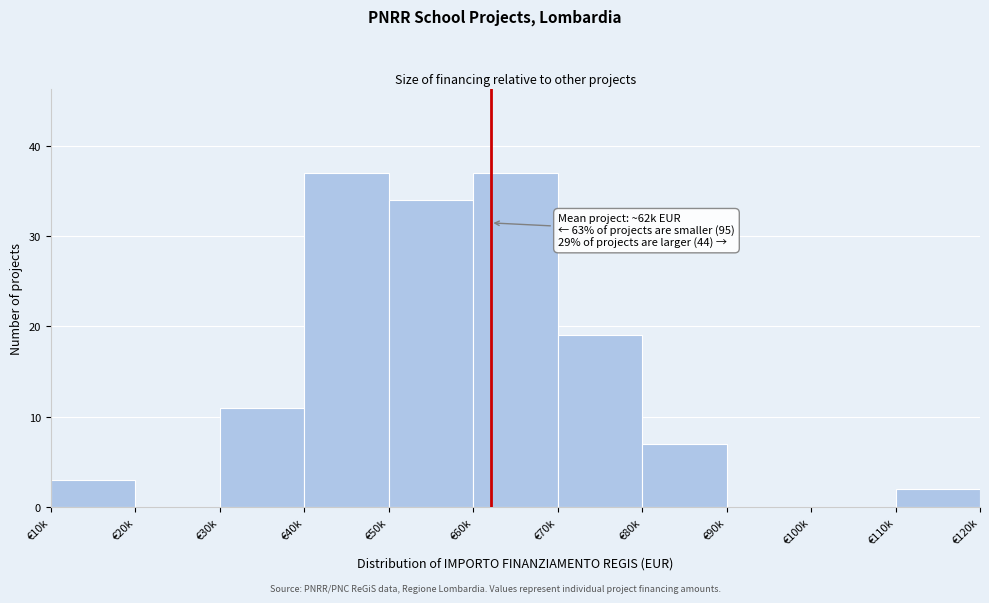

Reading left to right, transcribe all the data shown in this chart.

€10k=3	€20k=0	€30k=11	€40k=37	€50k=34	€60k=37	€70k=19	€80k=7	€90k=0	€100k=0	€110k=2